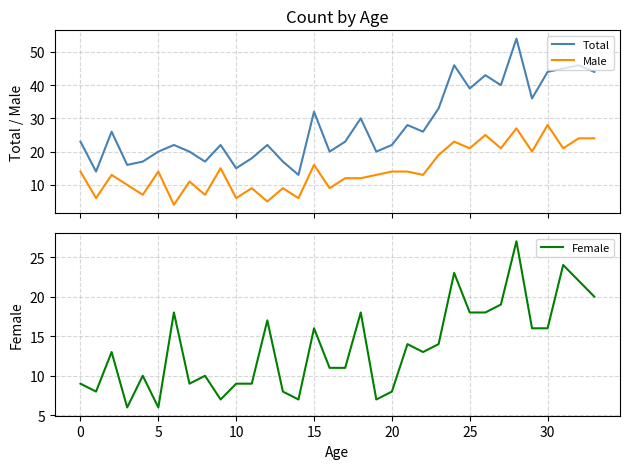

True or false: Total and Male intersect in this chart.

False